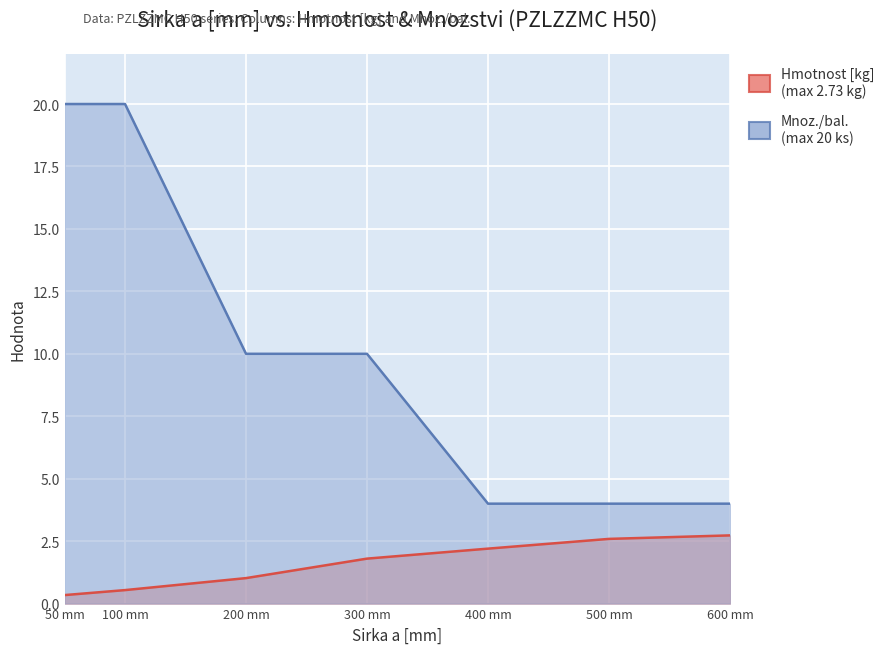

What is the total value across all series at 600 mm?

6.7